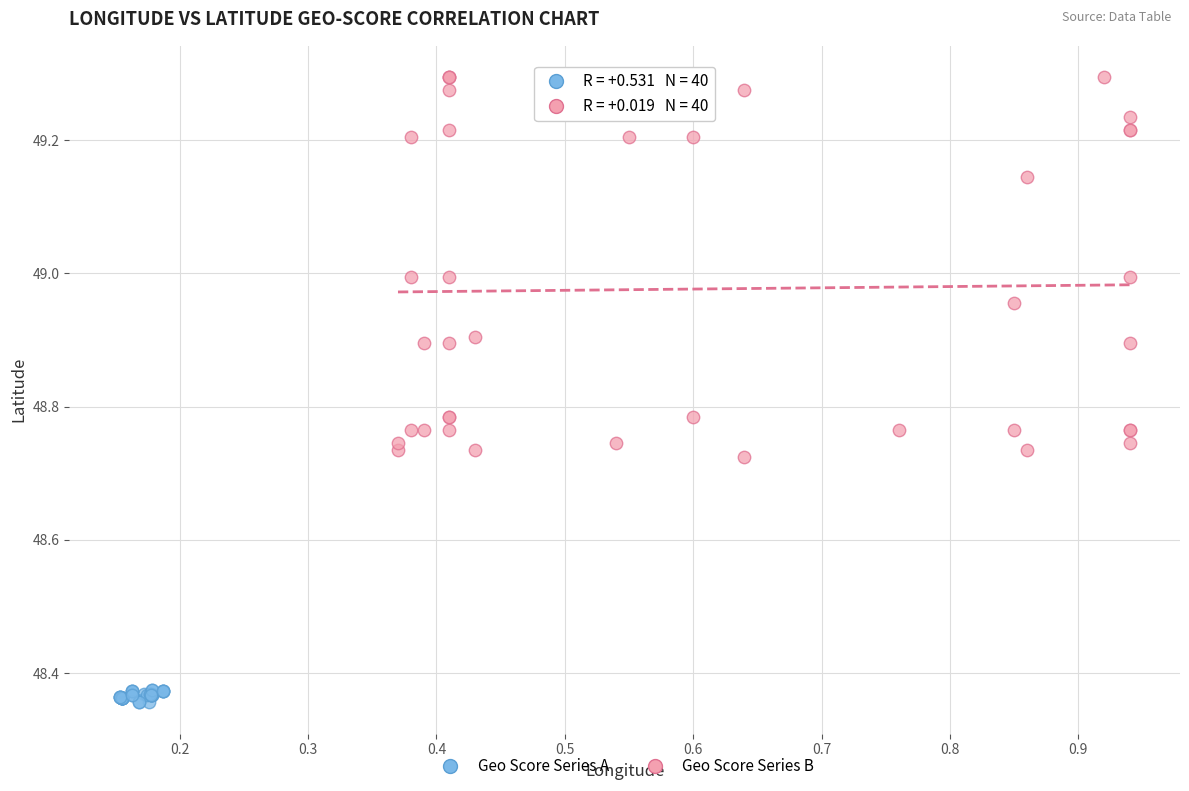

Which series reaches the minimum Y coordinate?

Geo Score Series A